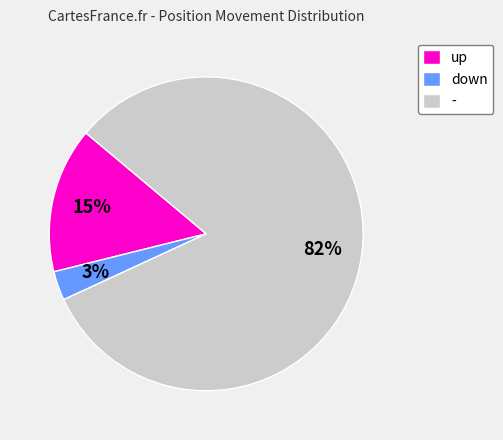

Is down the majority of the pie?

No